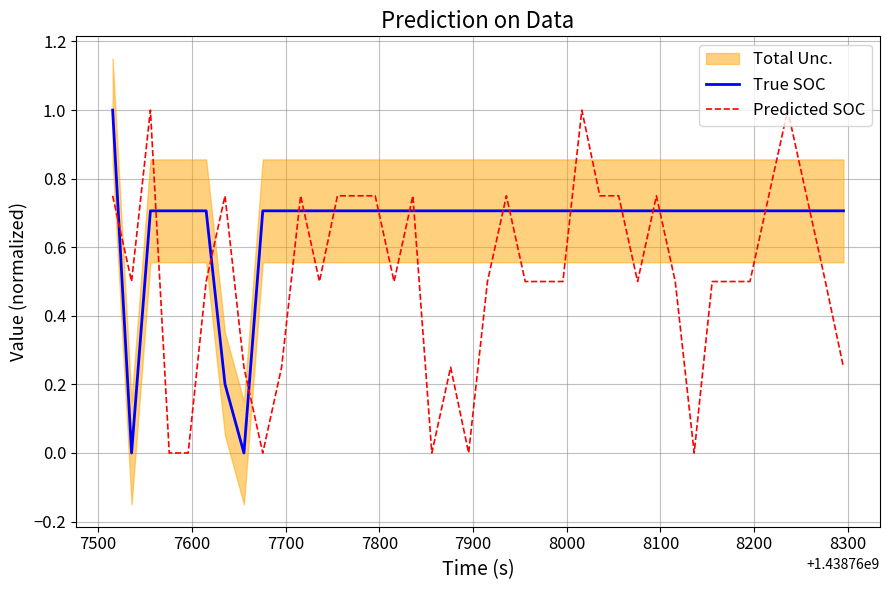

True or false: True SOC and Predicted SOC cross at least once.

True